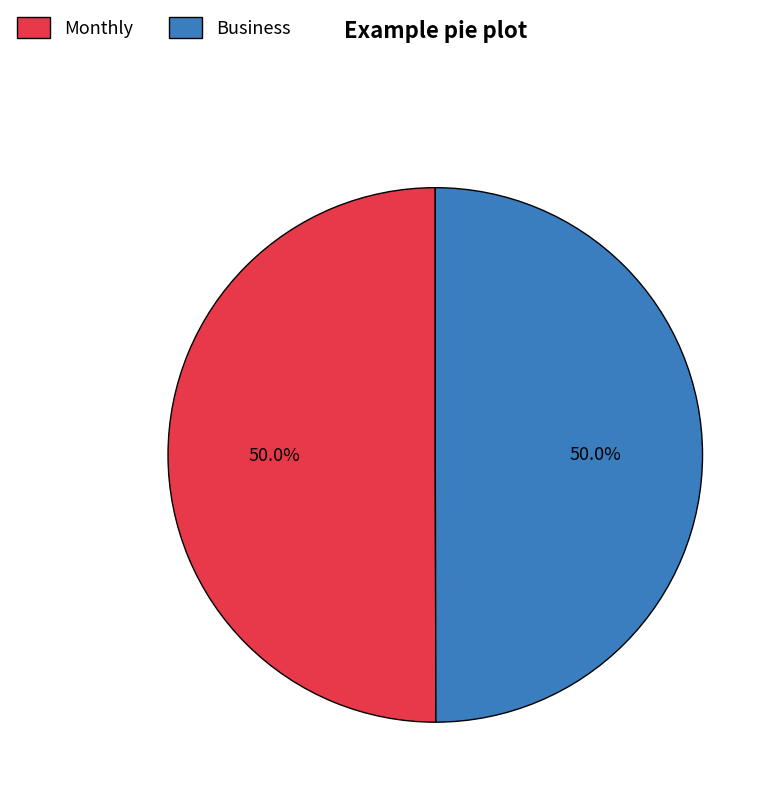

Count the number of slices in the pie.

2